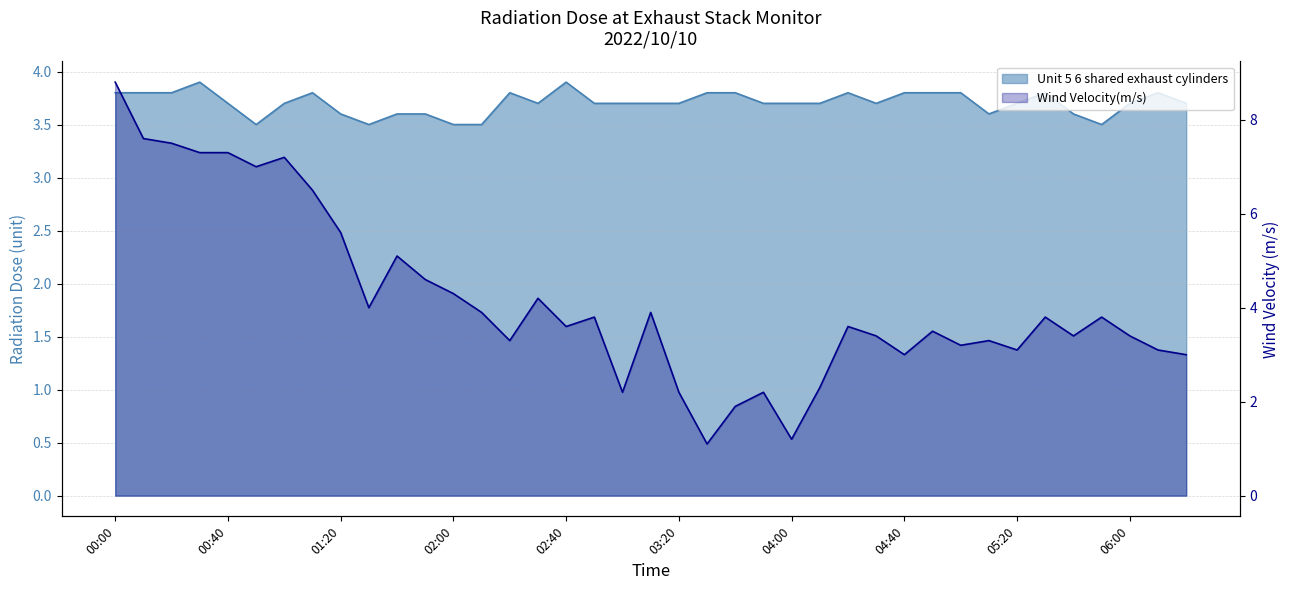

True or false: Wind Velocity(m/s) has more than 0 interior local peaks.

True